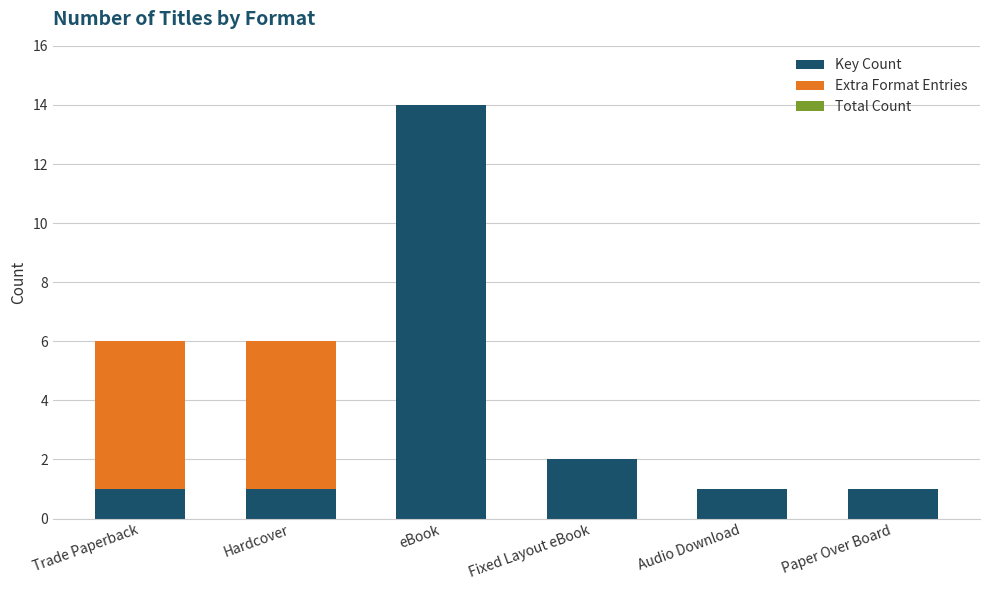

Are the bars grouped side by side (vs. stacked)?

No